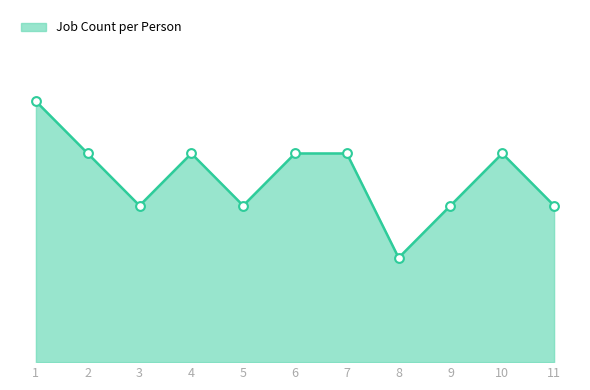

What is the change in value from 5 to 6?

+1